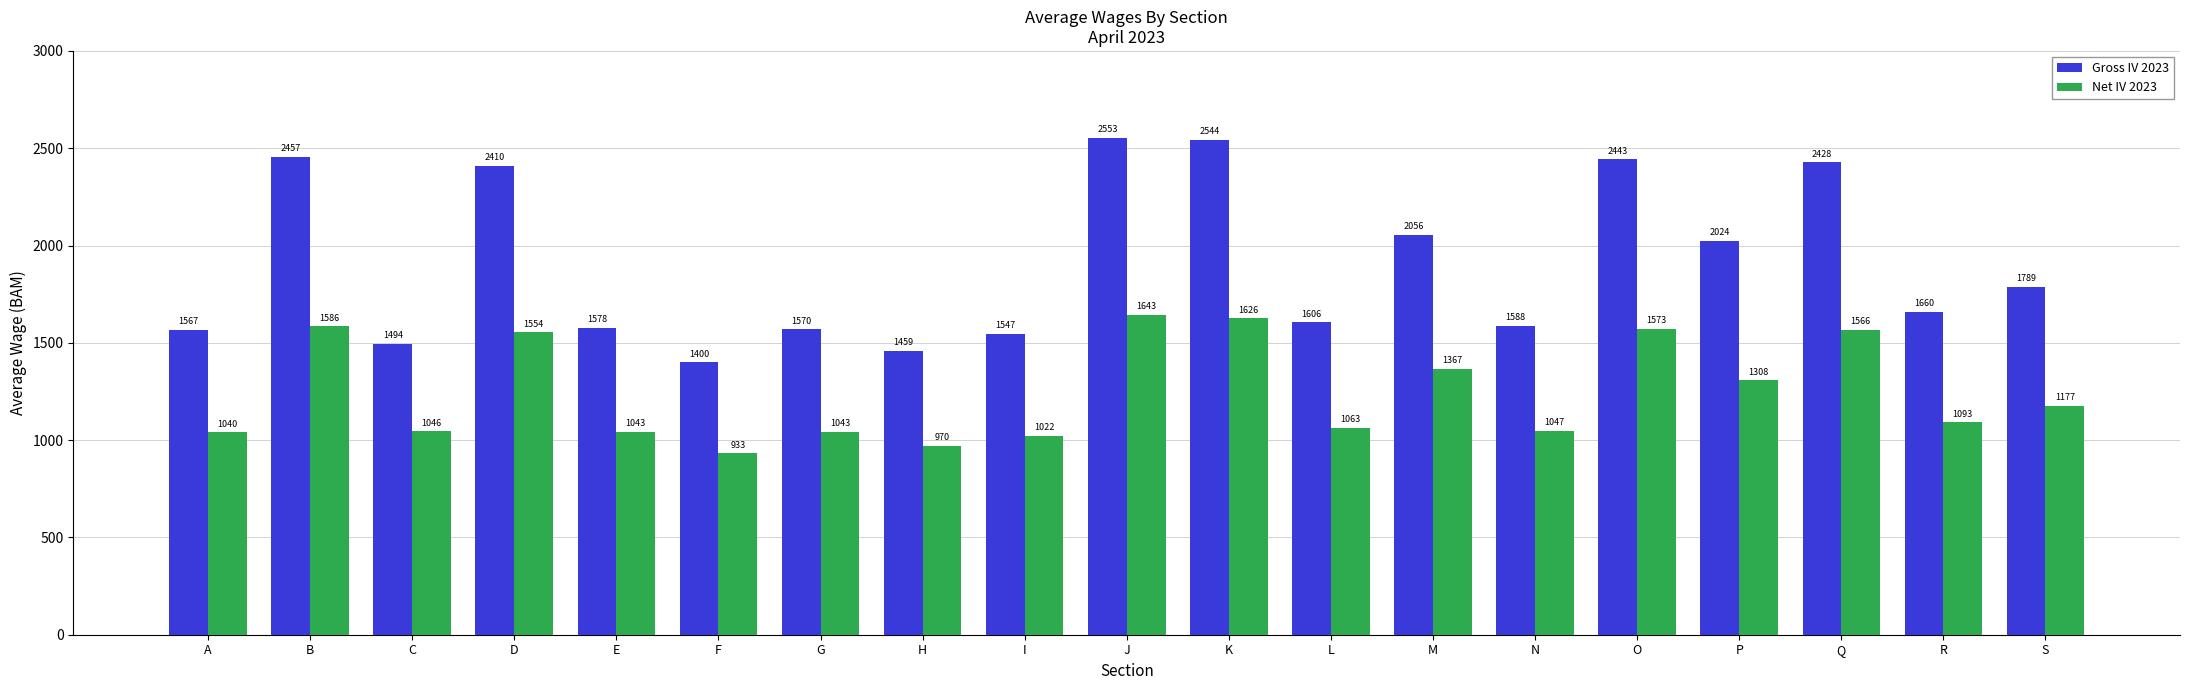

Which series has the widest spread of values?

Gross IV 2023